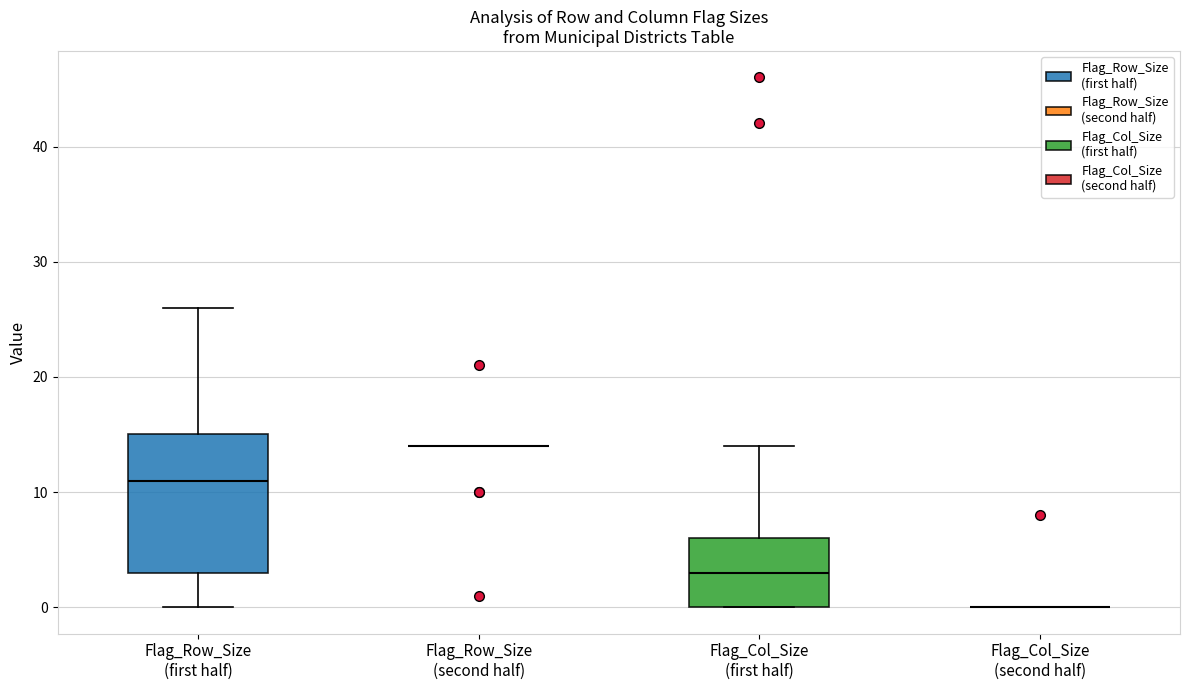

Reading left to right, transcribe this box plot: for each box, give where its median line is, the range the box spans, and where its two whiskers end, as read against the y-axis. The values are not printed on the chart, so give them approximately, as read against the axis.

Flag_Row_Size (first half): median 11, box 3 to 15, whiskers 0 to 26
Flag_Row_Size (second half): box collapsed to a line at 14, whiskers 14 to 14
Flag_Col_Size (first half): median 3, box 0 to 6, whiskers 0 to 14
Flag_Col_Size (second half): box collapsed to a line at 0, whiskers 0 to 0